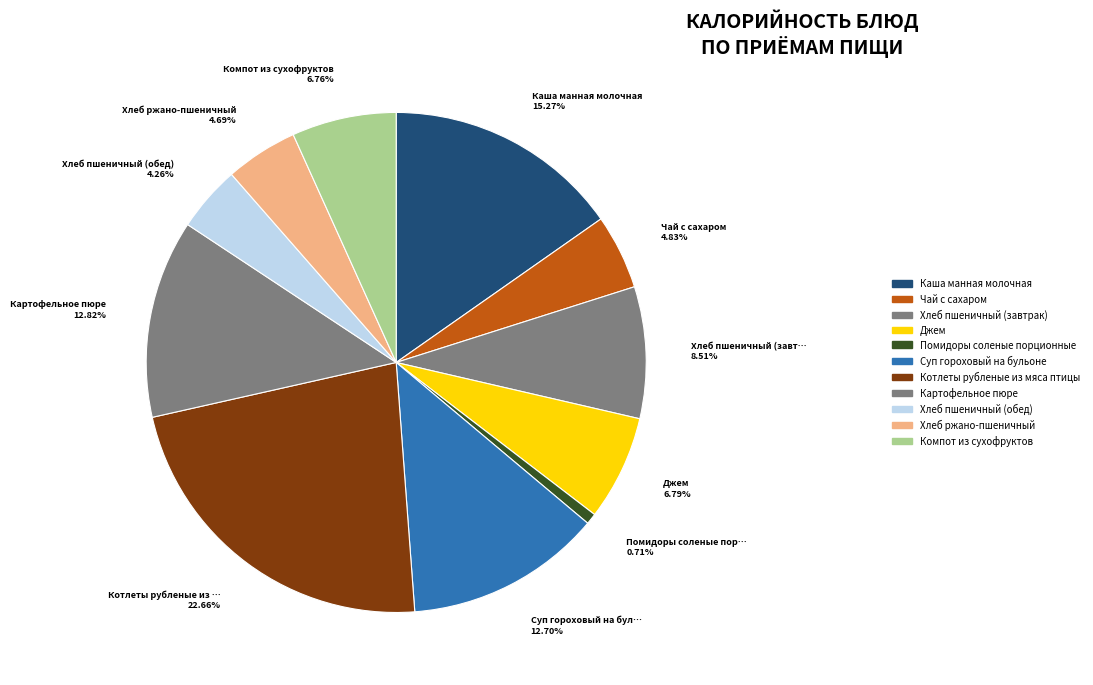

How many slices are in this pie chart?

11